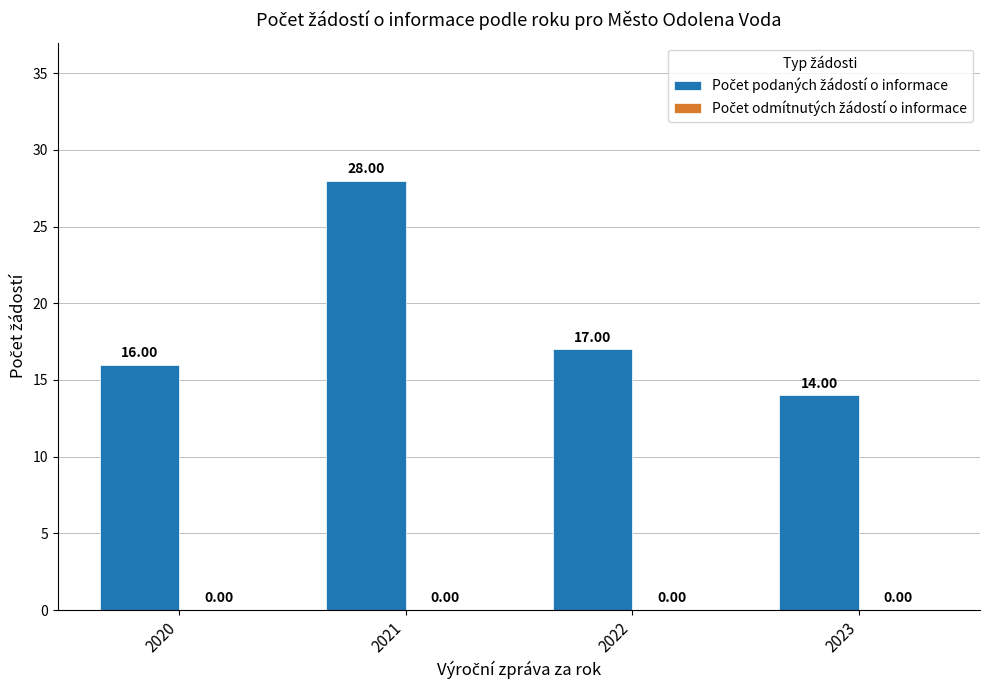

What is the difference between the values at 2022 and 2021?

11